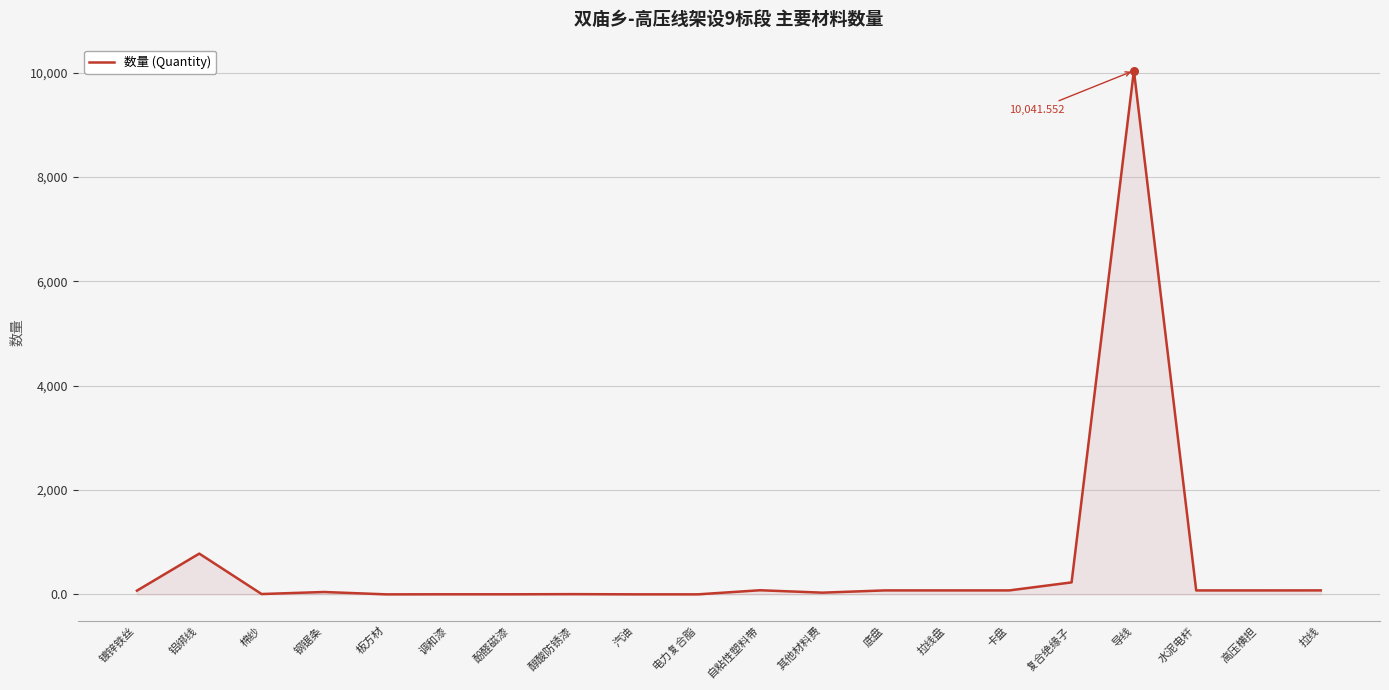

What is the change in value from 钢锯条 to 板方材?

-45.2